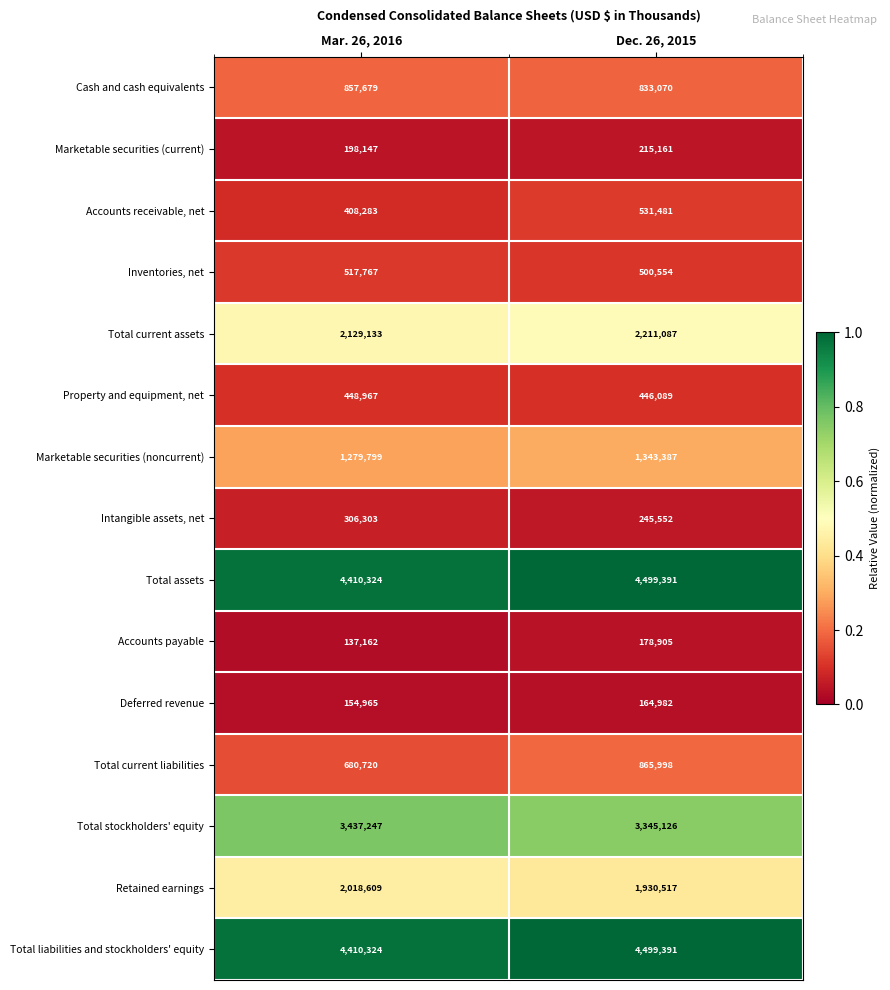

Which category has the lowest value in the Intangible assets, net series?

Dec. 26, 2015